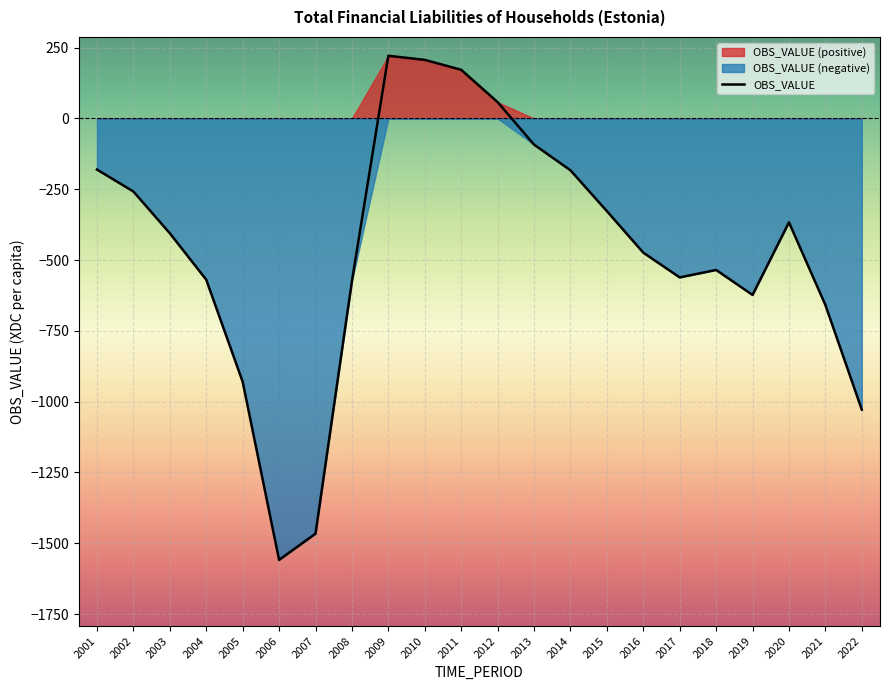

Rank the categories by value from highest to lowest.

2009, 2010, 2011, 2012, 2013, 2001, 2014, 2002, 2015, 2020, 2003, 2016, 2018, 2017, 2004, 2008, 2019, 2021, 2005, 2022, 2007, 2006